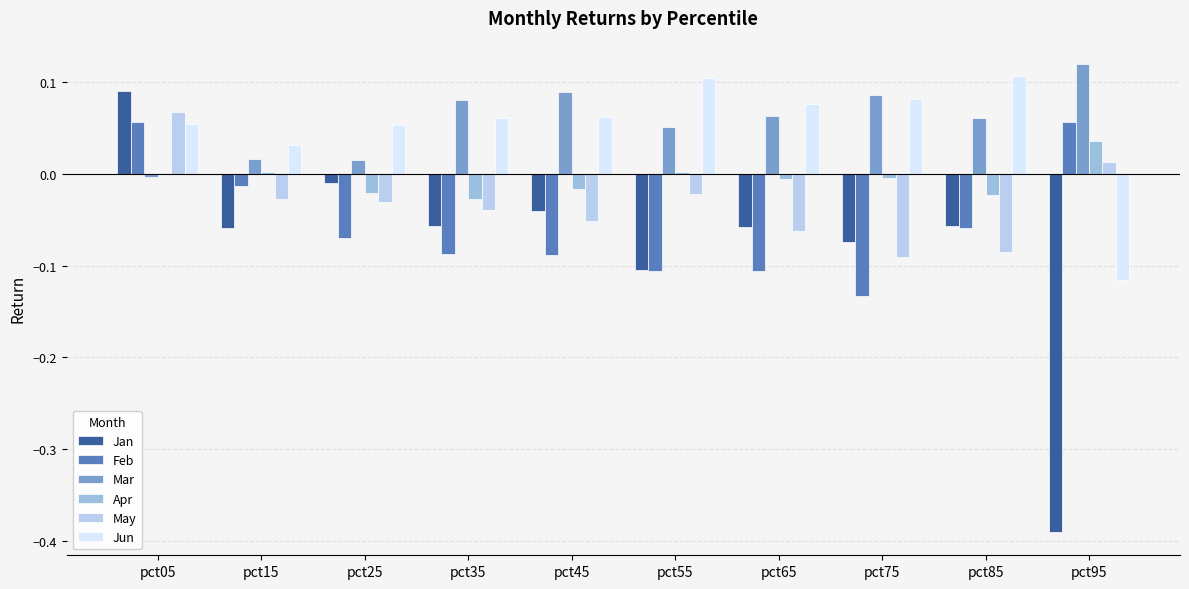

List the series in order of their peak value, lowest first.

Apr, Feb, May, Jan, Jun, Mar